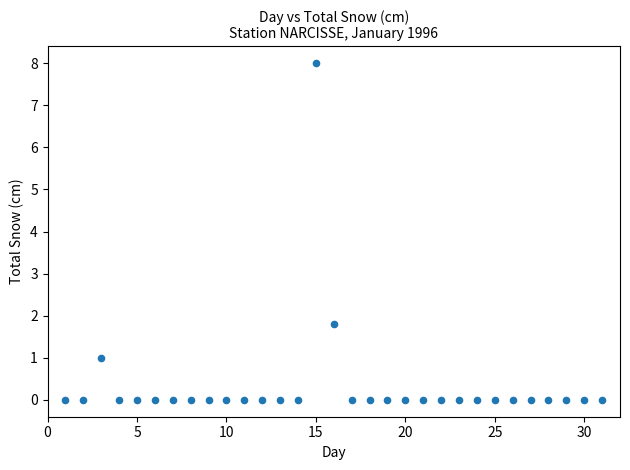

What Y value in the scatter plot is closest to 4?

1.8